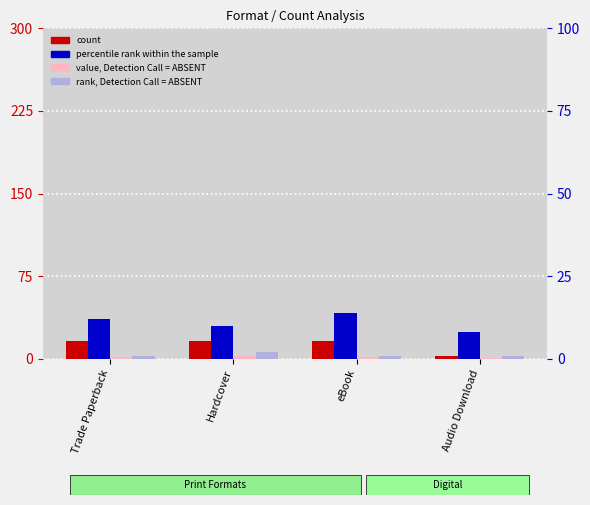

What is the label of the 4th bar from the left?

Audio Download